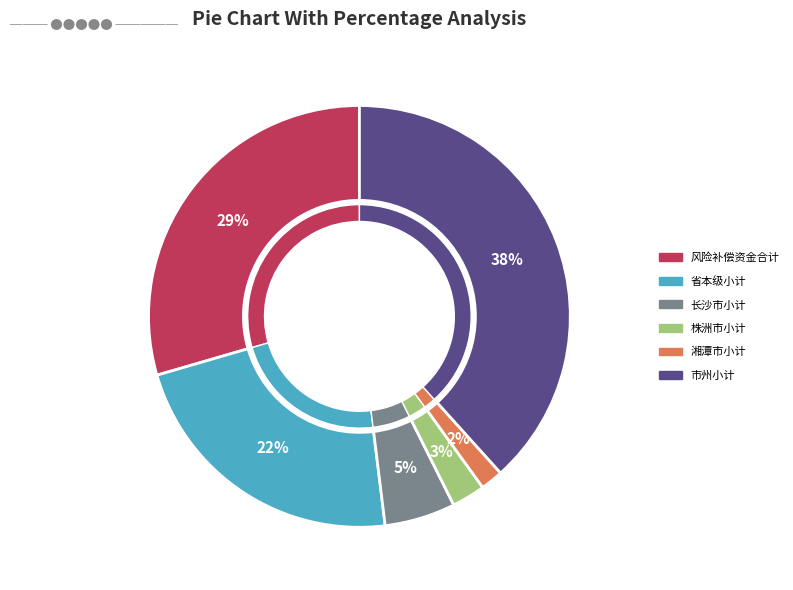

Is it true that 株洲市小计 is 1% of the pie?

False